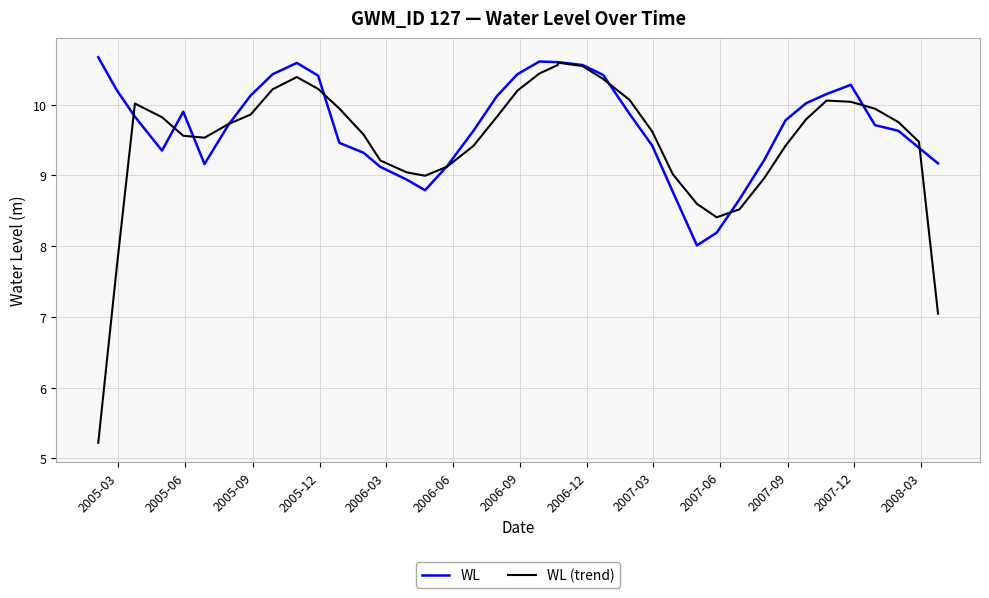

Which series has the largest range (max minus min)?

WL (trend)